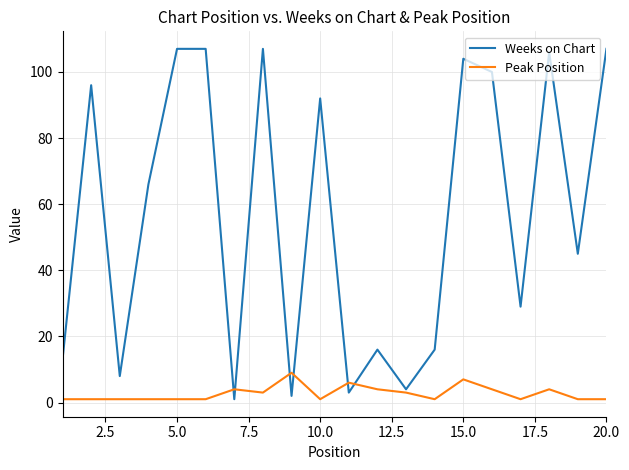

What is the maximum value shown in the chart?

107